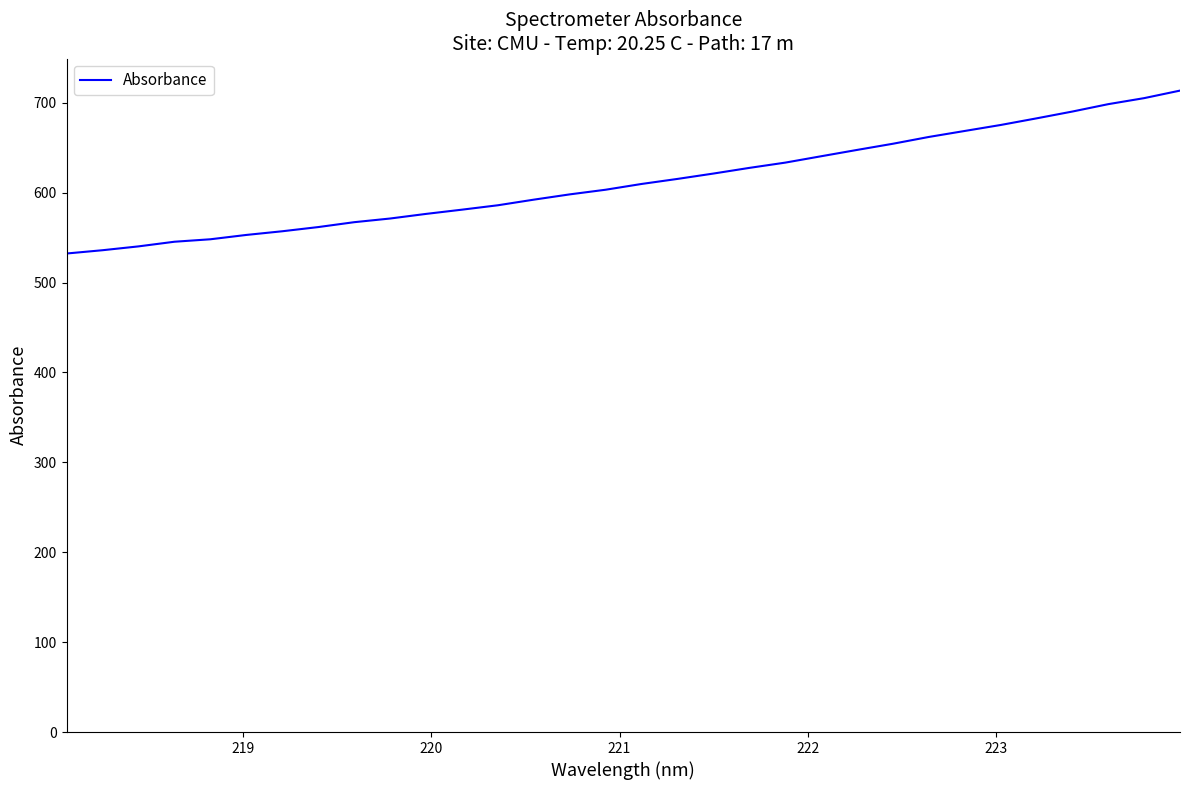

What is the difference between the maximum and minimum values?

181.2